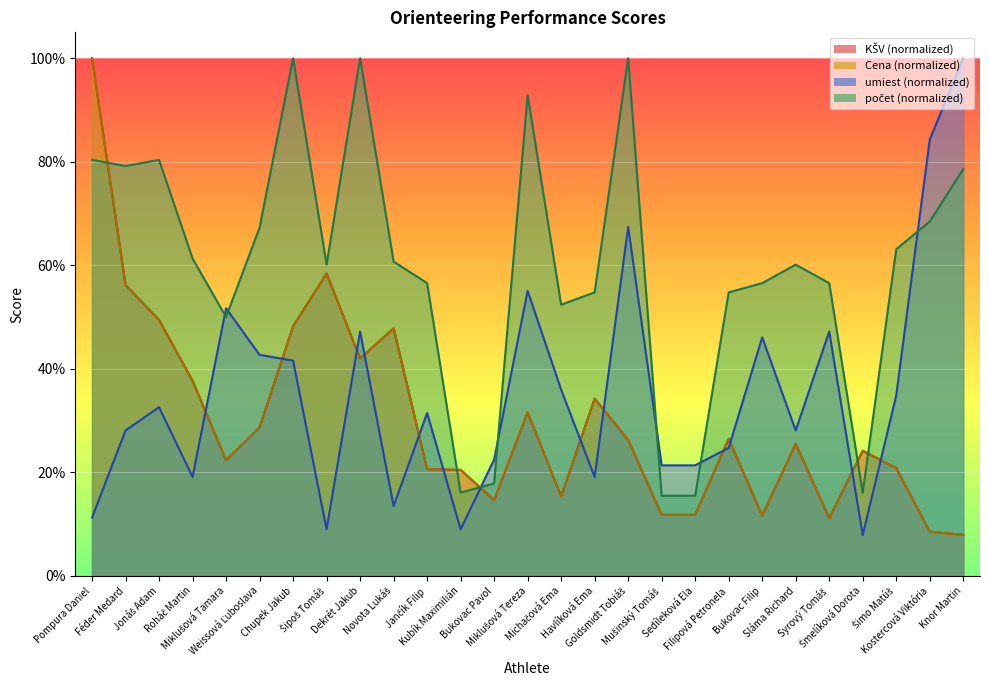

The value of Cena at Havlíková Ema is 0.3. True or false?

True